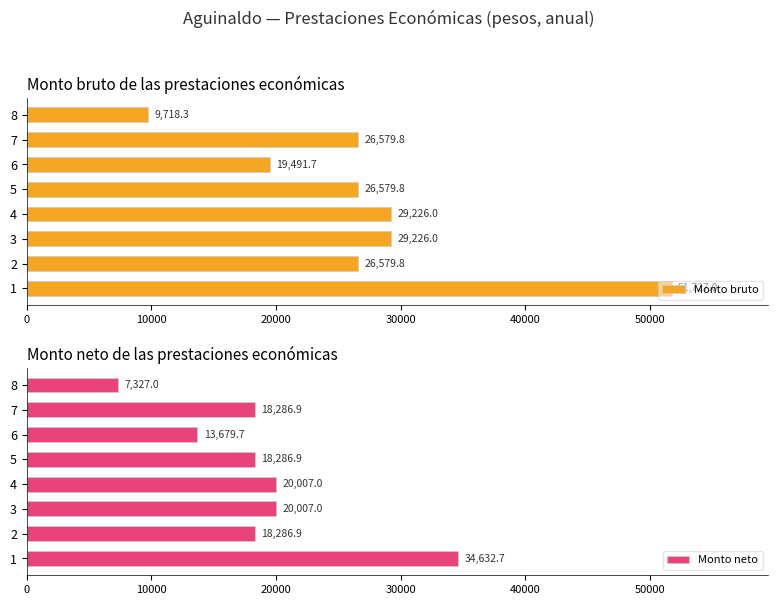

At how many categories does at least one series exceed 32306?

1